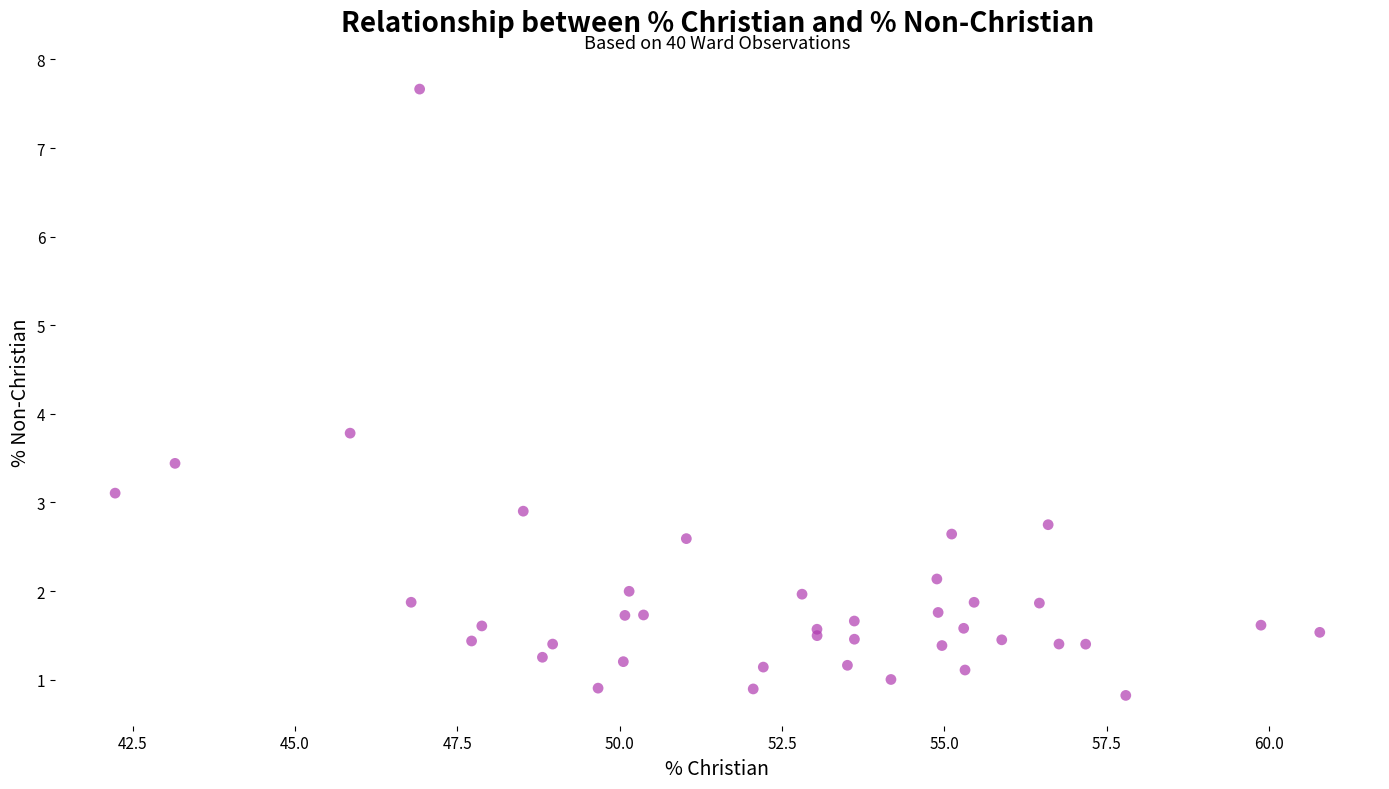

What Y value in the scatter plot is closest to 4?

3.8